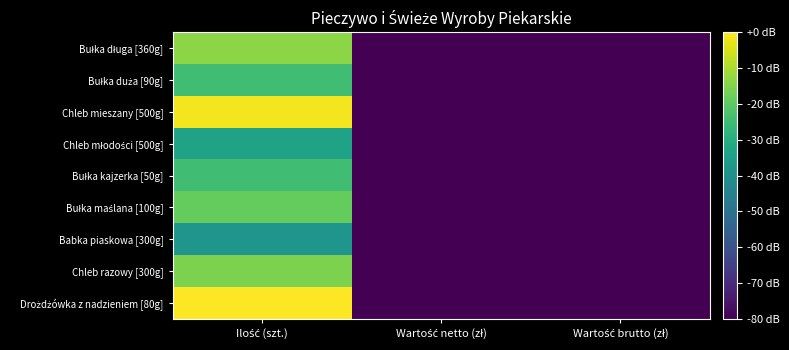

Rank the series by their maximum value, from highest to lowest.

Drożdżówka z nadzieniem [80g], Chleb mieszany [500g], Bułka długa [360g], Chleb razowy [300g], Bułka maślana [100g], Bułka duża [90g], Bułka kajzerka [50g], Chleb młodości [500g], Babka piaskowa [300g]